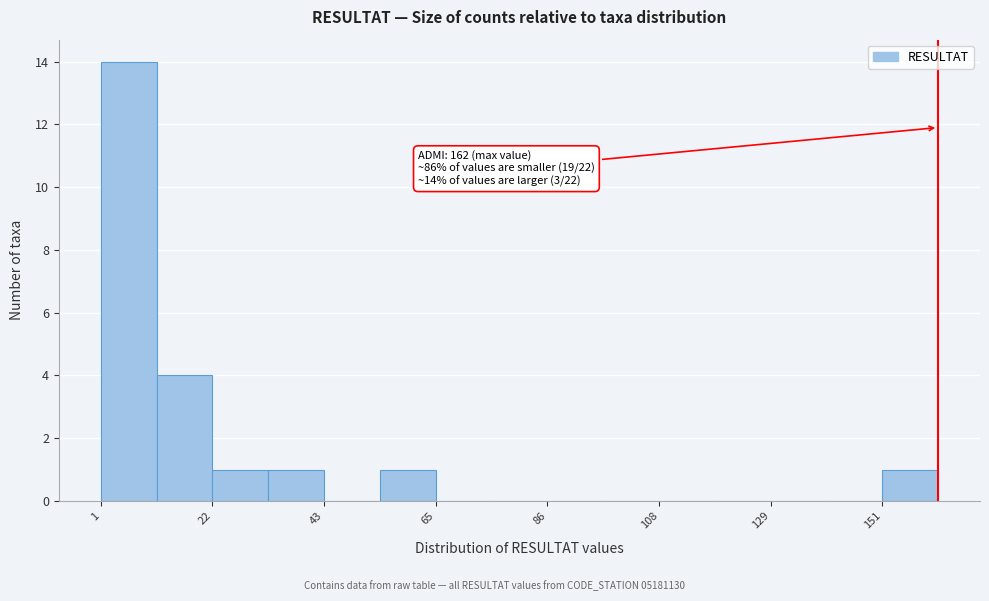

Around what value on the x-axis is the tallest bar? Give the approximate position of its centre, as read against the axis.

5